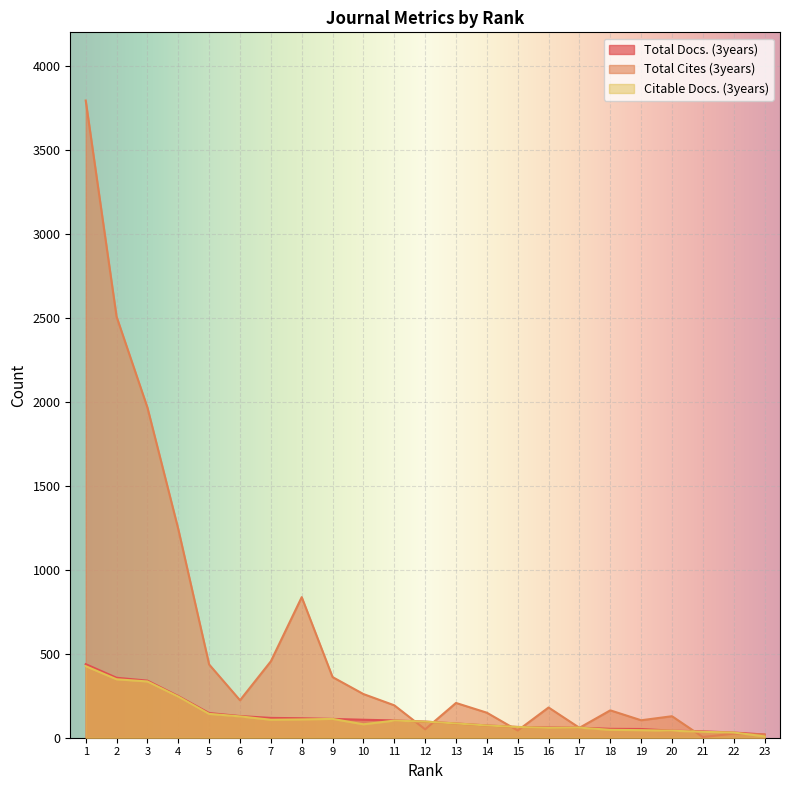

What is the minimum value shown in the chart?

4